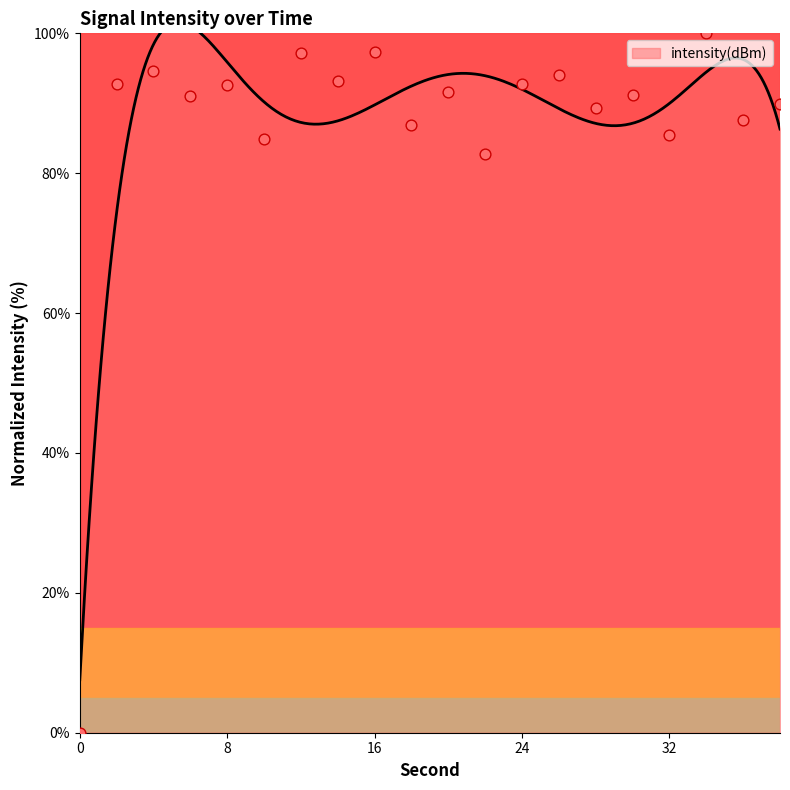

What is the change in value from 8 to 20?

-1.0